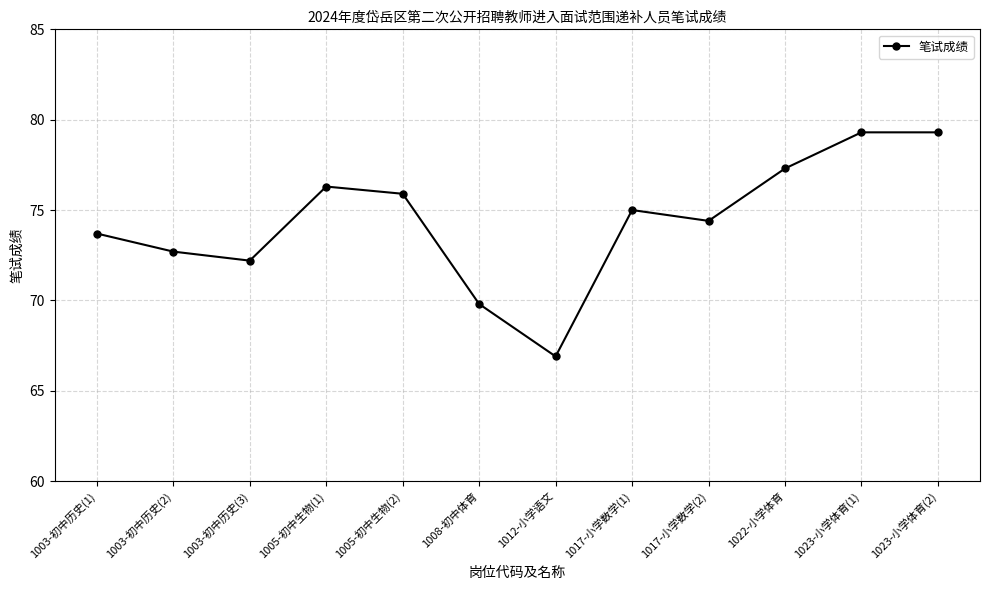

What is the sum of the values at 1003-初中历史(1) and 1003-初中历史(2)?

146.4